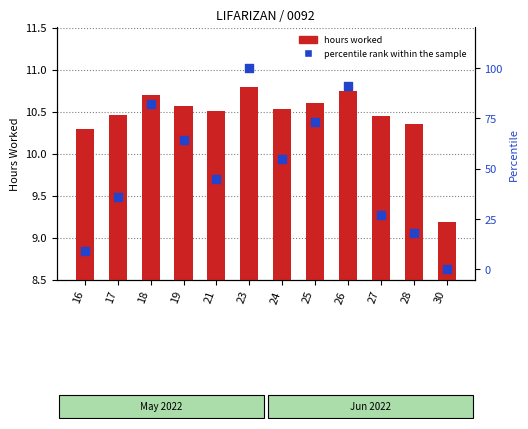

At which category is the sum across all series the highest?

23